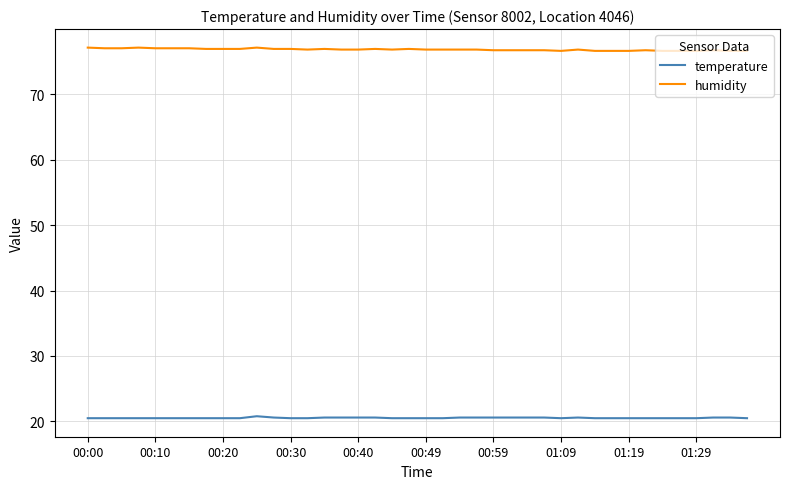

Which series has the largest total across all categories?

humidity